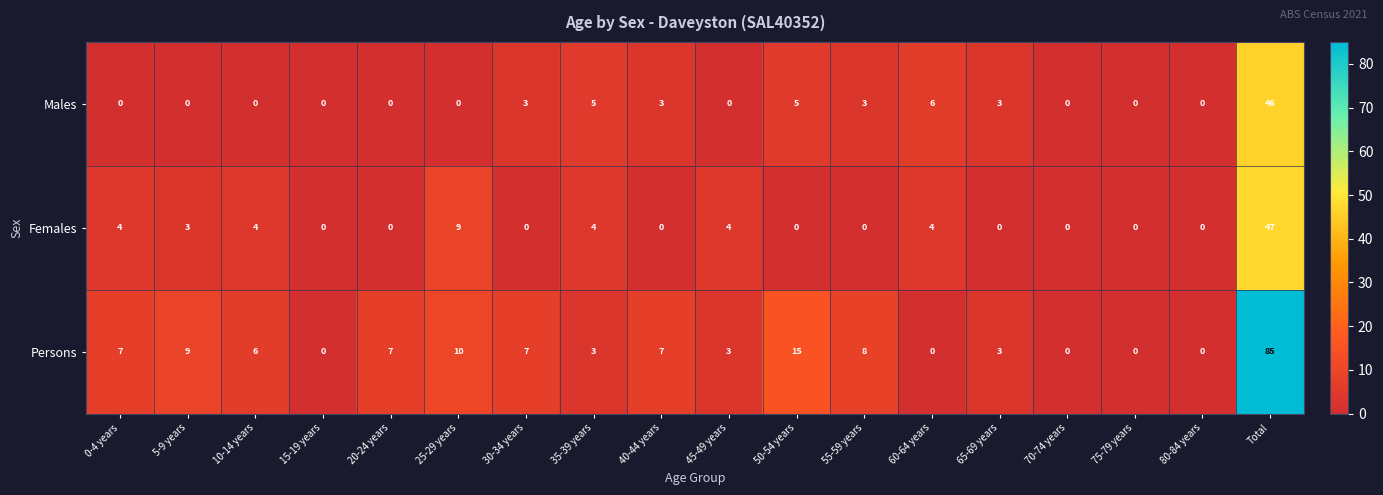

At Total, list the series in order from largest to smallest.

Persons, Females, Males